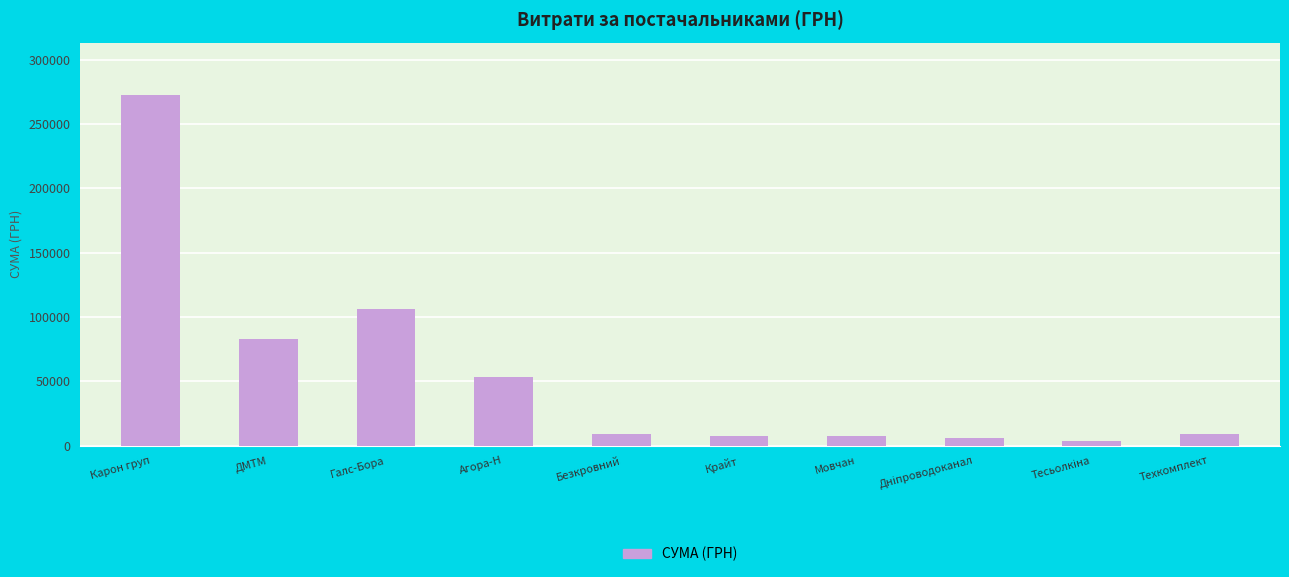

At which label does the data first exceed 9270?

Карон груп